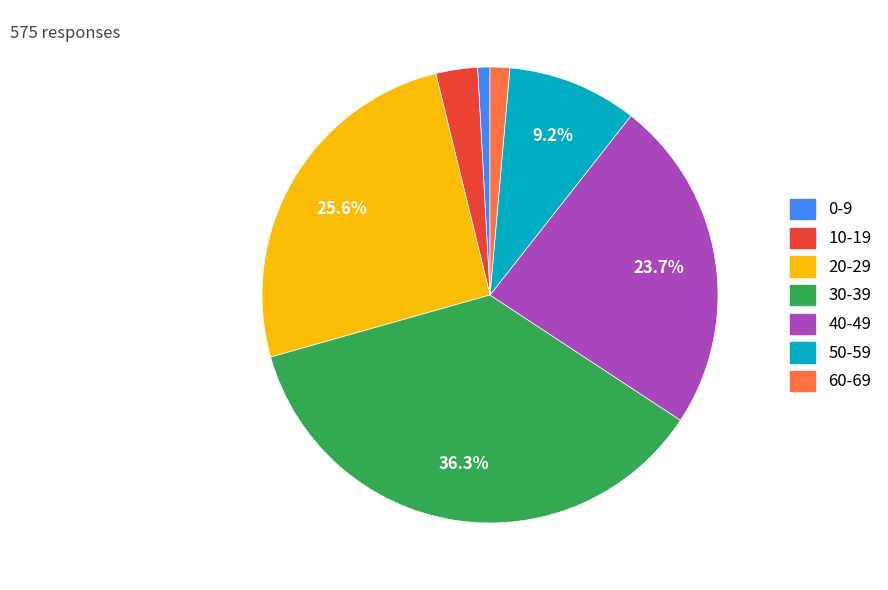

Is it true that 60-69 is 8% of the pie?

False